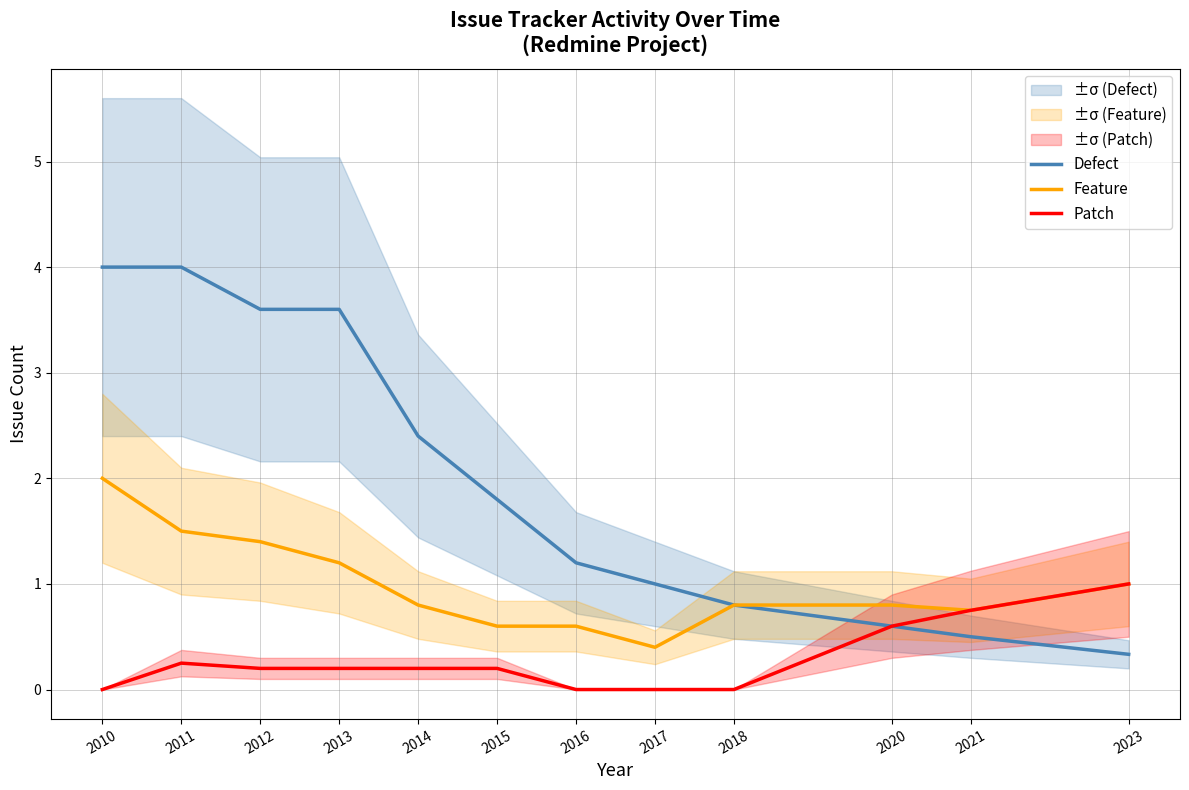

List the series in order of their peak value, lowest first.

Patch, Feature, Defect